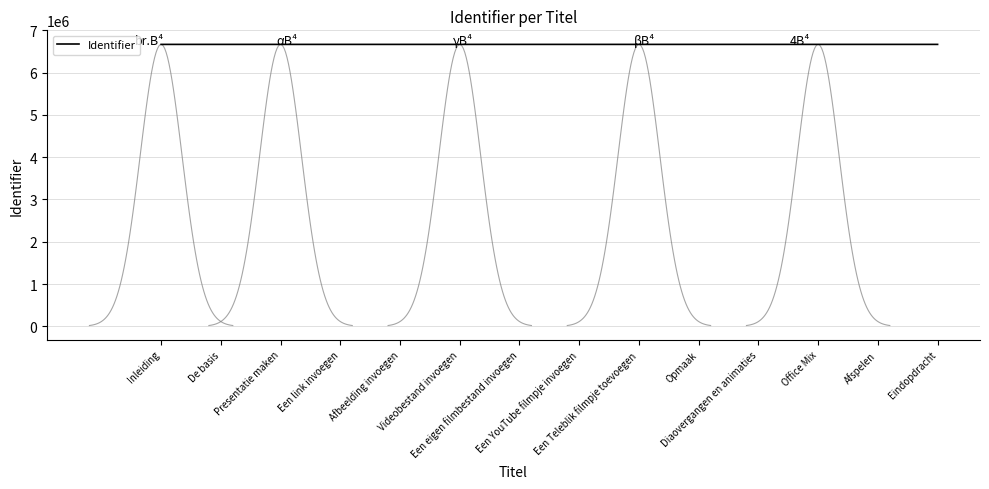

What is the difference between the values at Een YouTube filmpje invoegen and Inleiding?

51.2